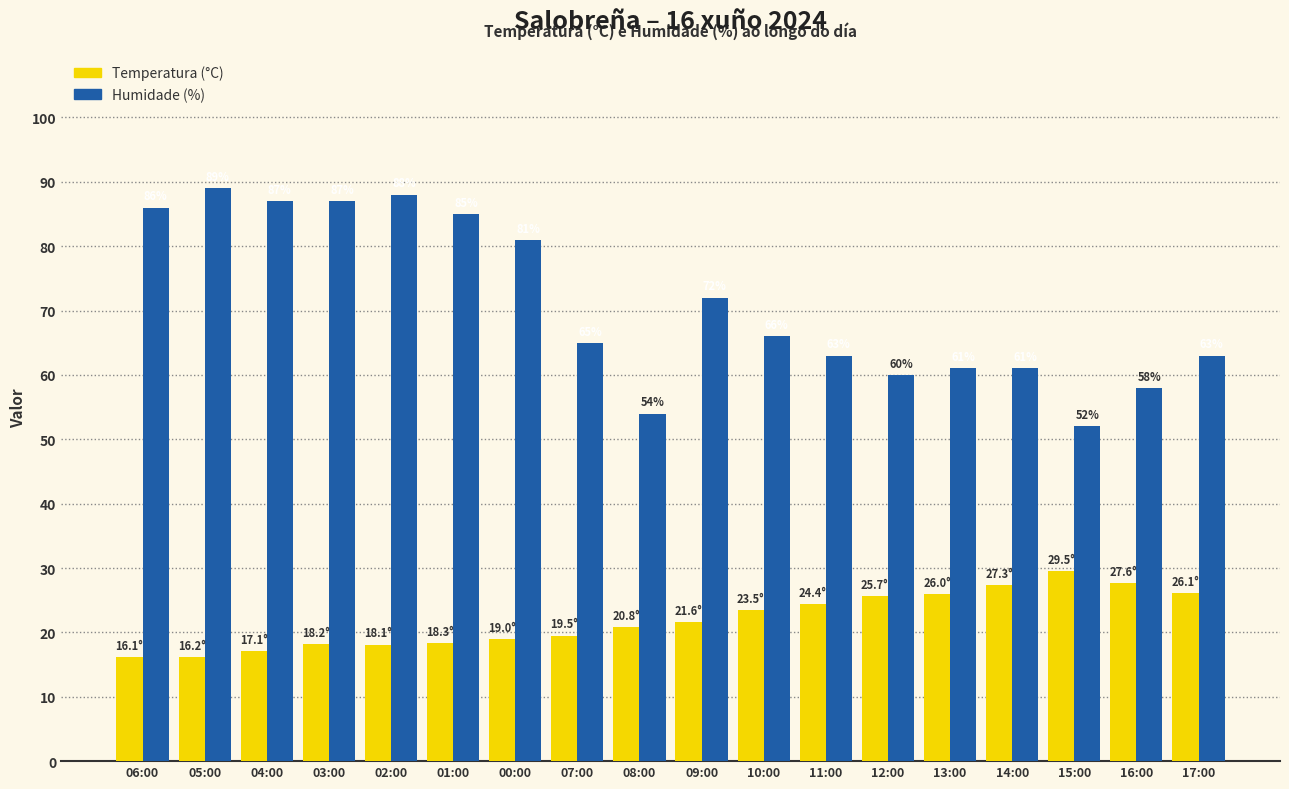

Count the number of data series in this chart.

2